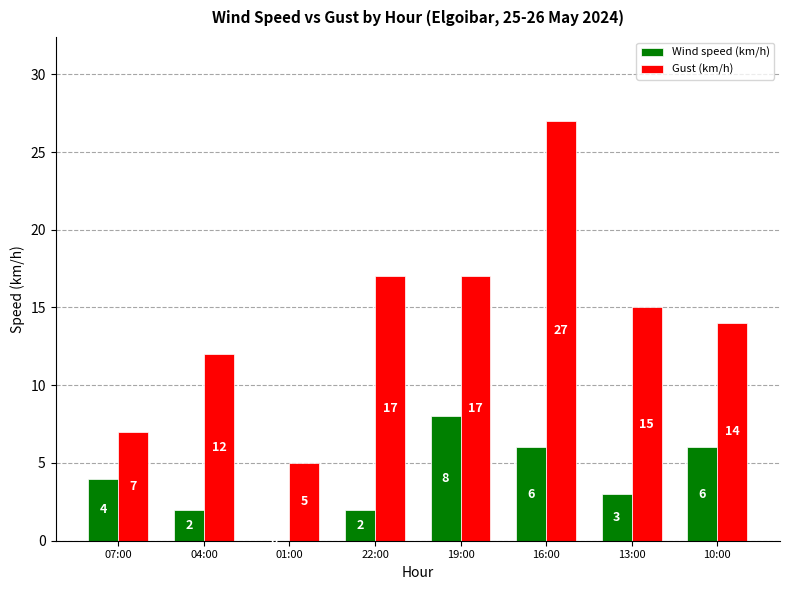

Are the bars horizontal?

No